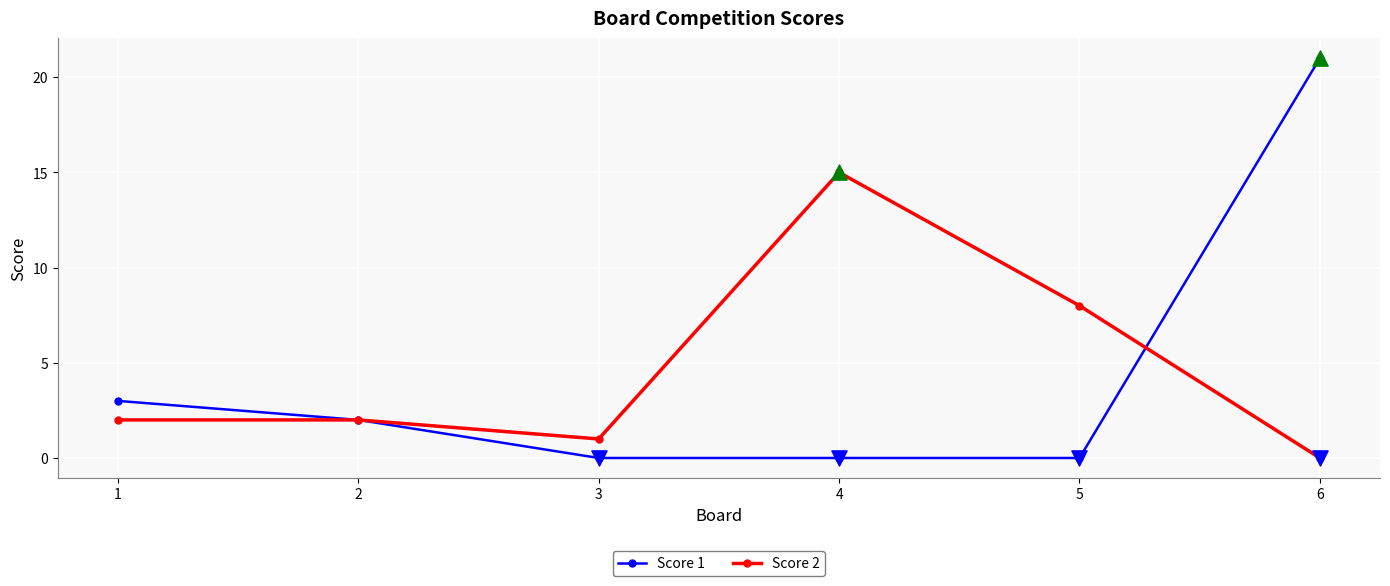

What are all the series names shown in the legend?

Score 1, Score 2